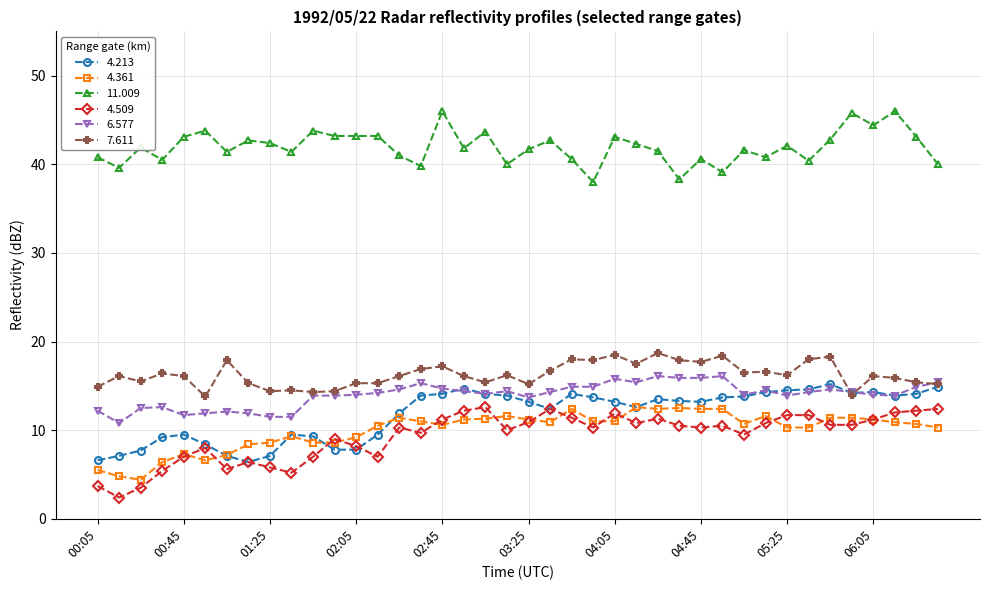

True or false: 4.509 and 7.611 cross at least once.

False